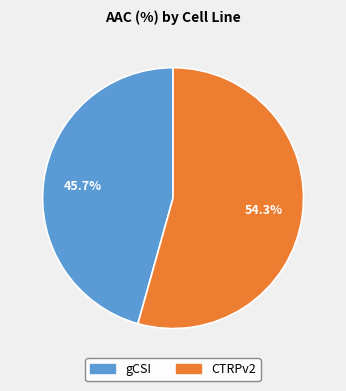

To the nearest percent, what is the combined percentage of CTRPv2 and gCSI?

100%